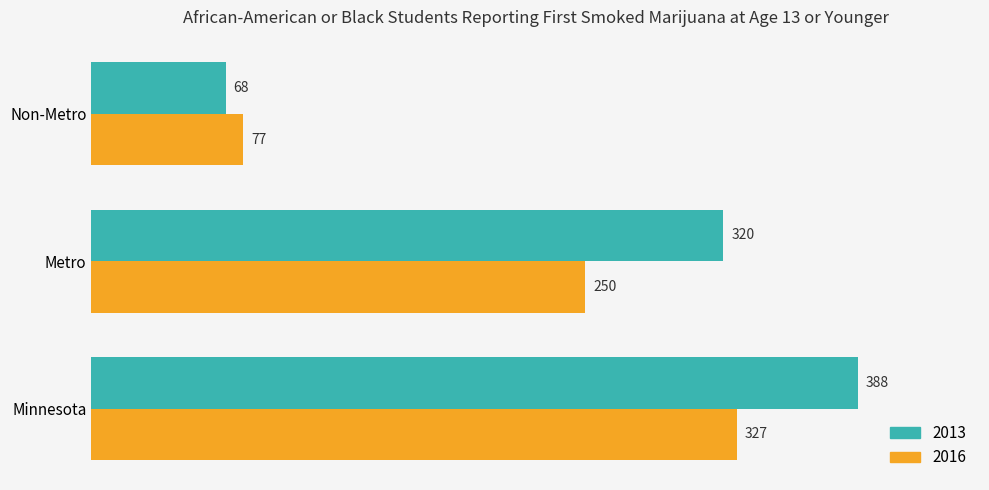

Count the 2016 values in the range 77 to 327.

3